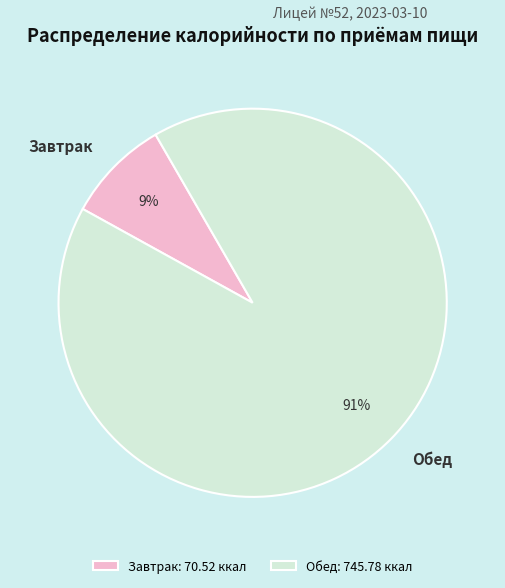

What is the majority slice?

Обед